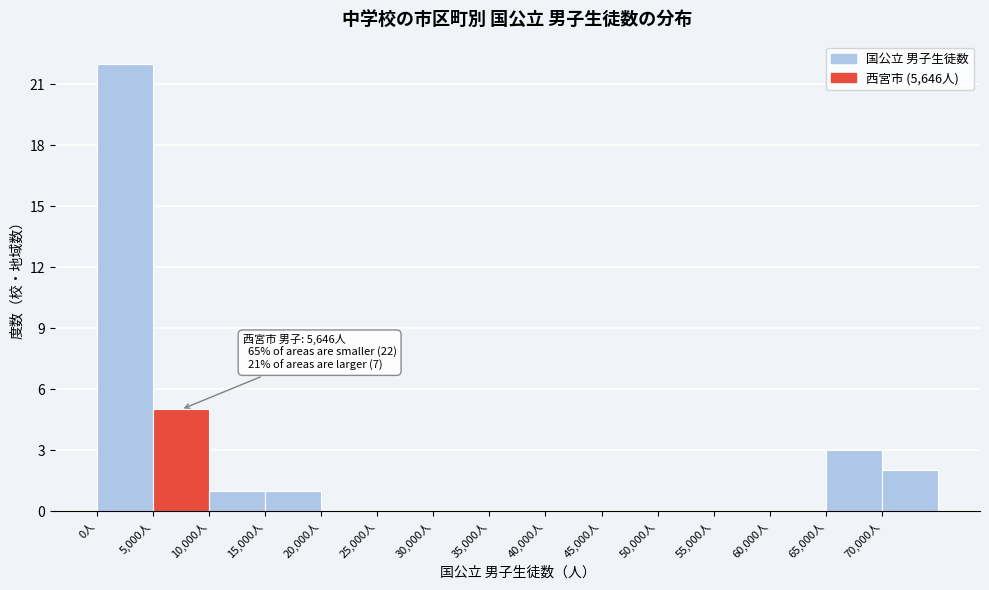

Which range on the x-axis has the tallest bar?

0 to 5000